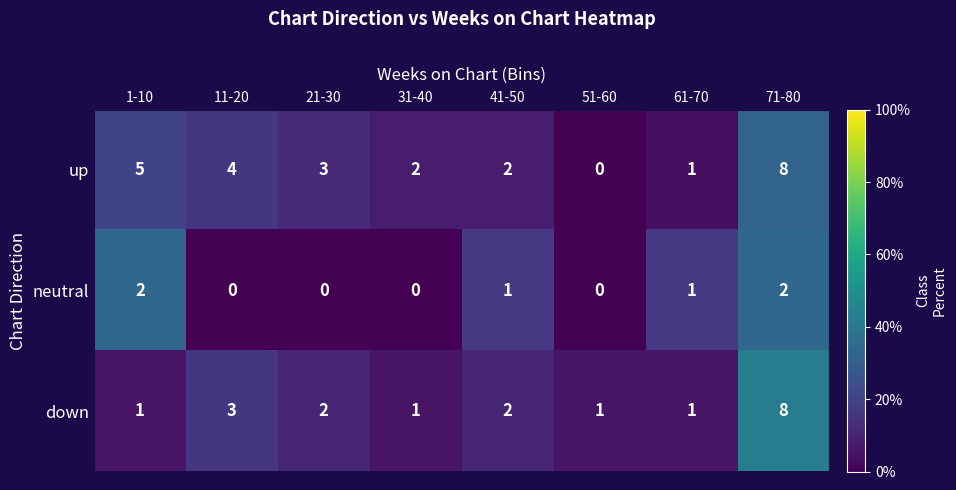

At which category is the sum across all series the highest?

71-80